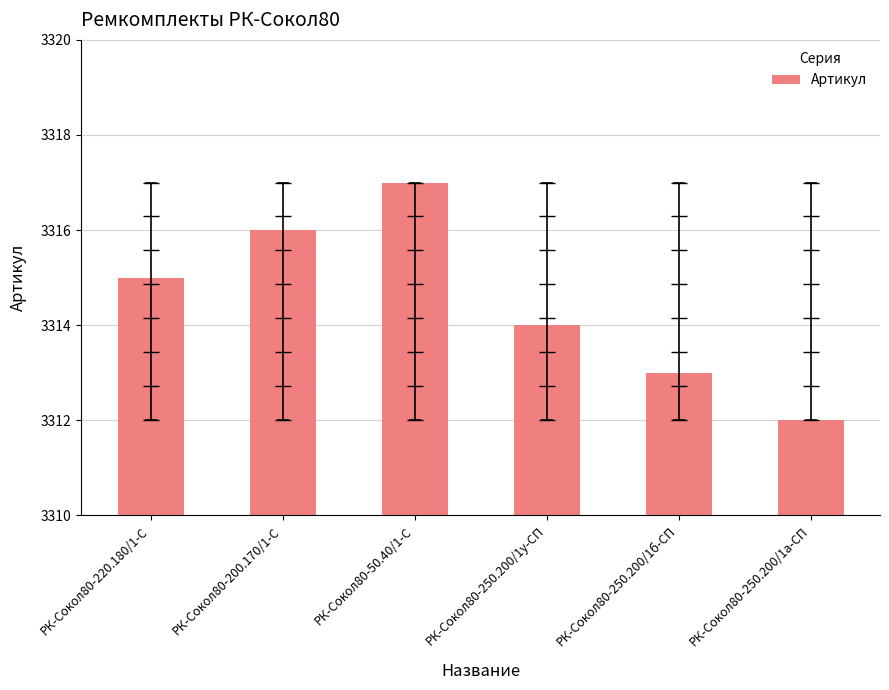

Rank the categories by value from lowest to highest.

РК-Сокол80-250.200/1а-СП, РК-Сокол80-250.200/1б-СП, РК-Сокол80-250.200/1у-СП, РК-Сокол80-220.180/1-С, РК-Сокол80-200.170/1-С, РК-Сокол80-50.40/1-С